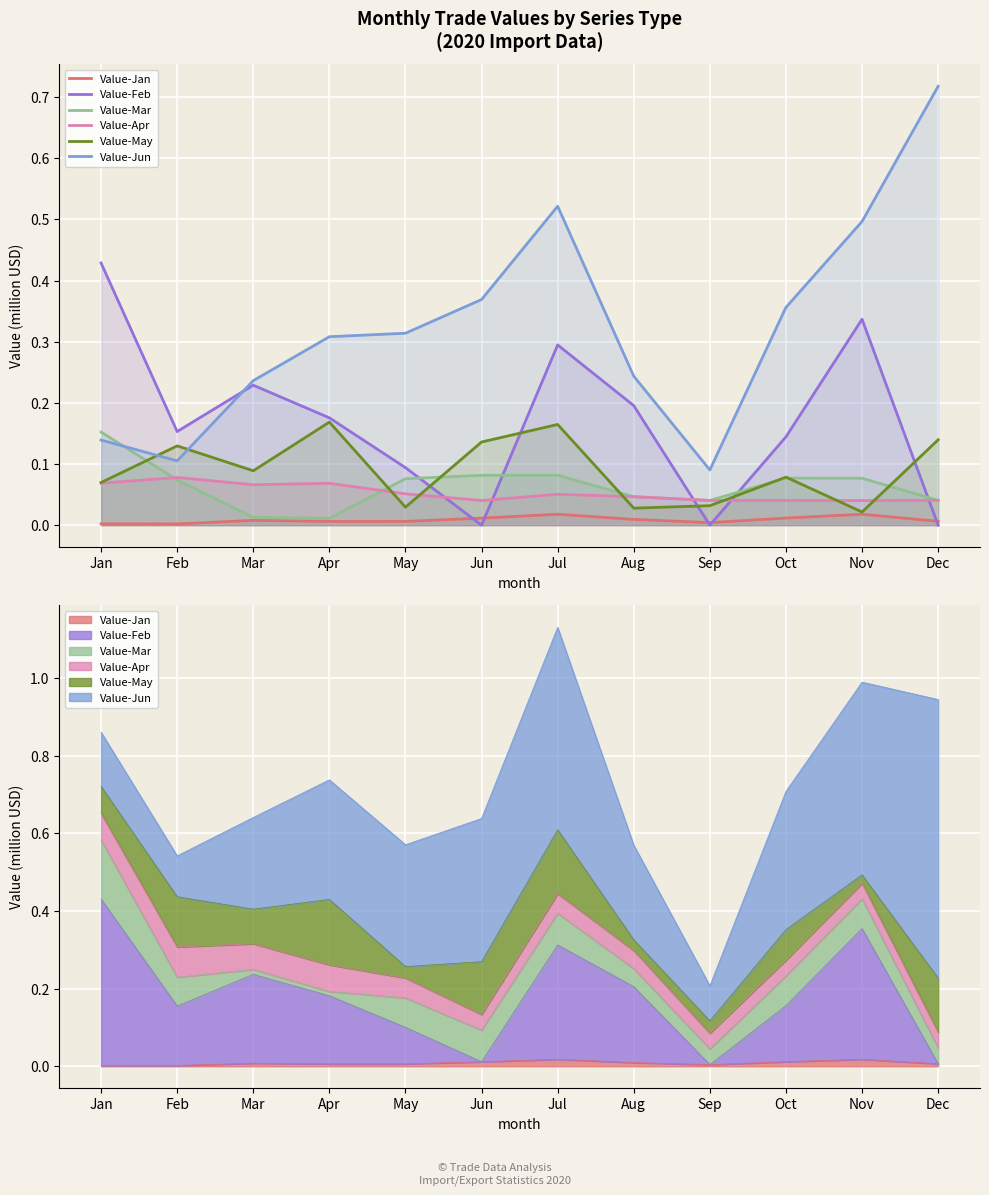

The Value-Jan series shows 0.0 at May. True or false?

False